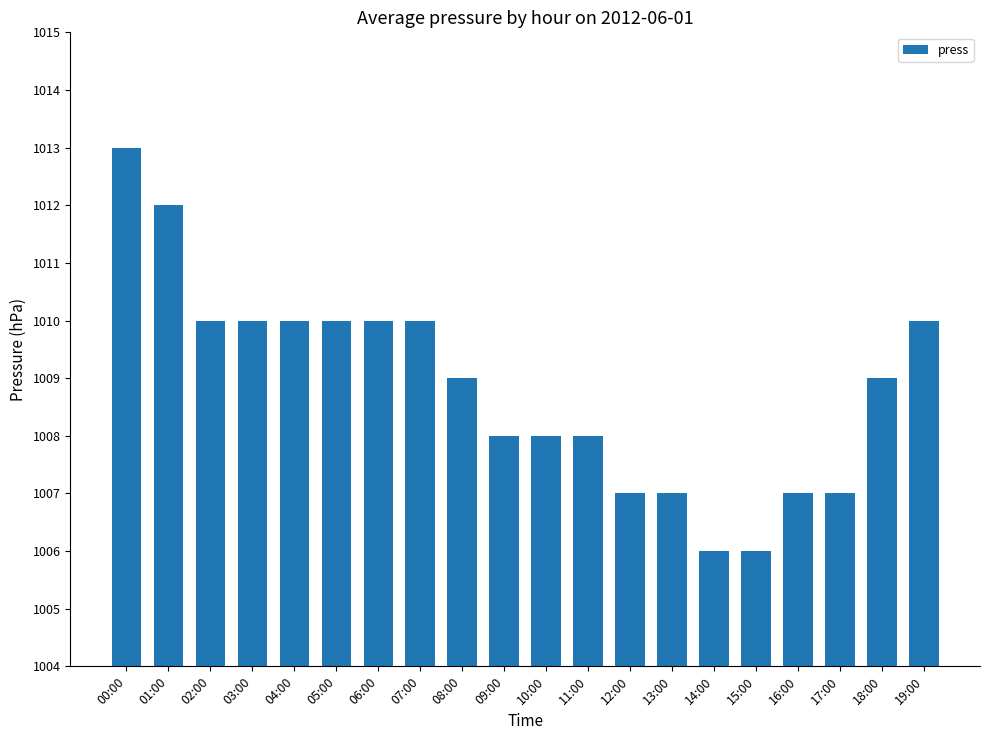

What is the sum of all values?

20177